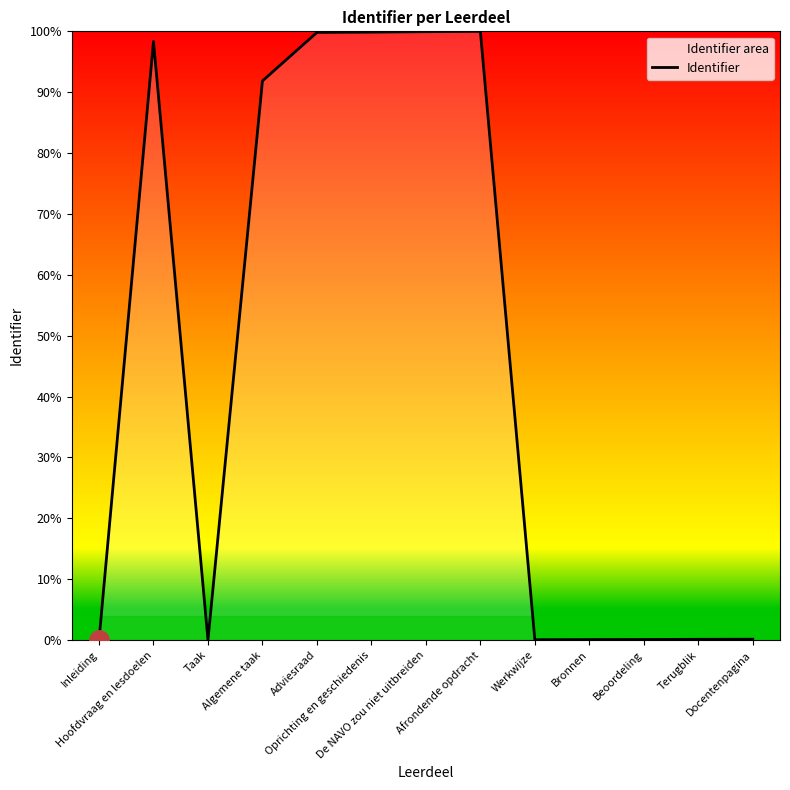

At which category does the data reach its first local peak?

Hoofdvraag en lesdoelen